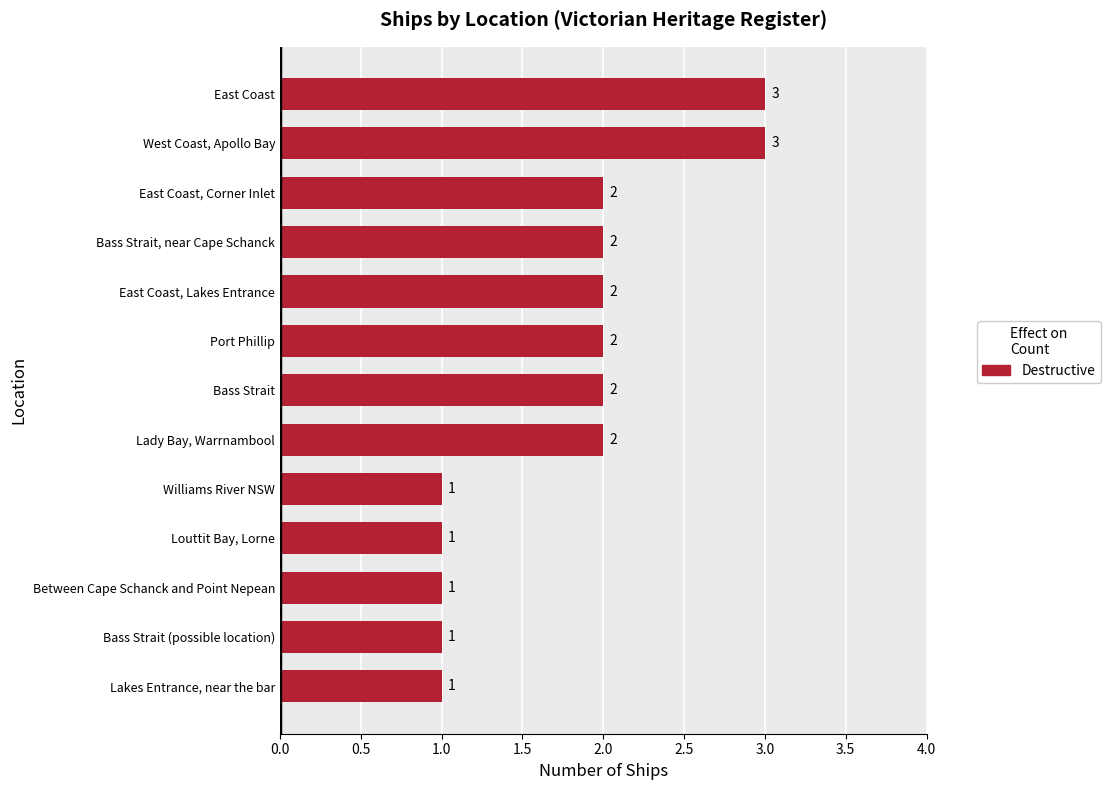

What is the sum of all values?

23